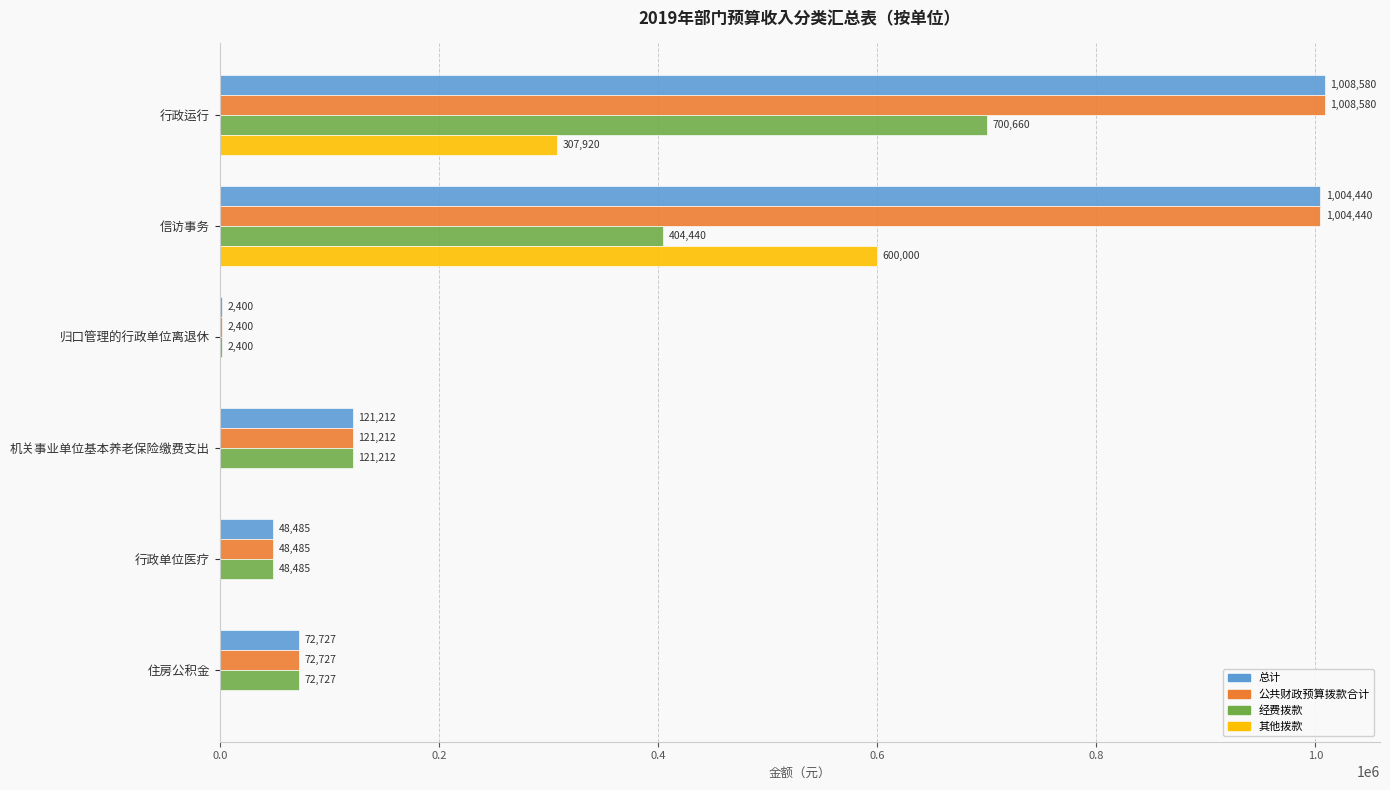

True or false: 其他拨款 has a value of -186098.6 at 机关事业单位基本养老保险缴费支出.

False